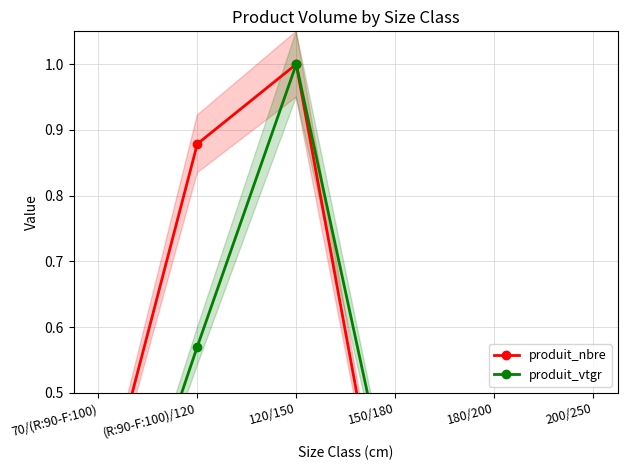

Which has a higher value, 180/200 or 200/250?

200/250